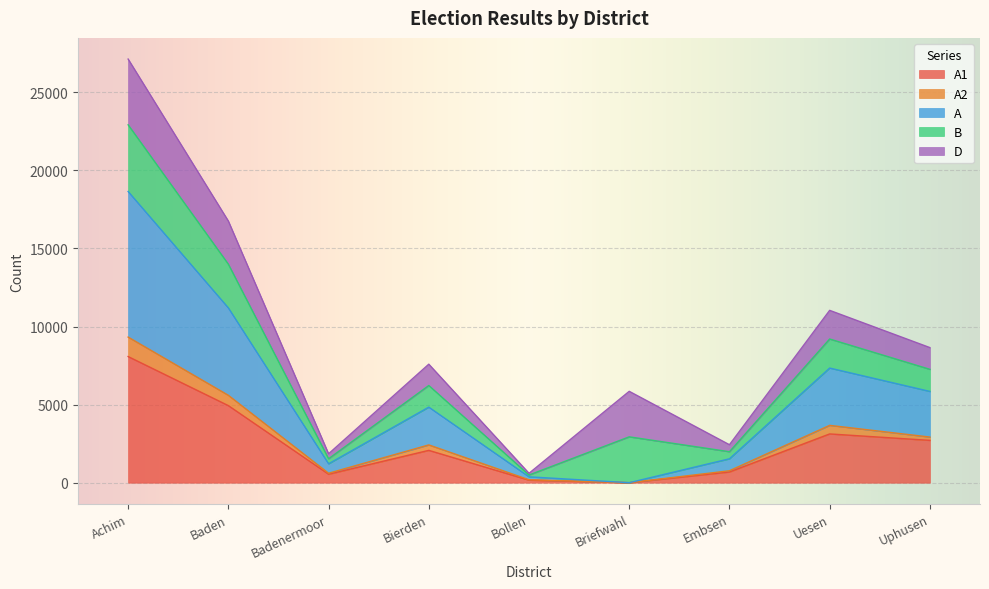

What is the total value across all series at Achim?

27123